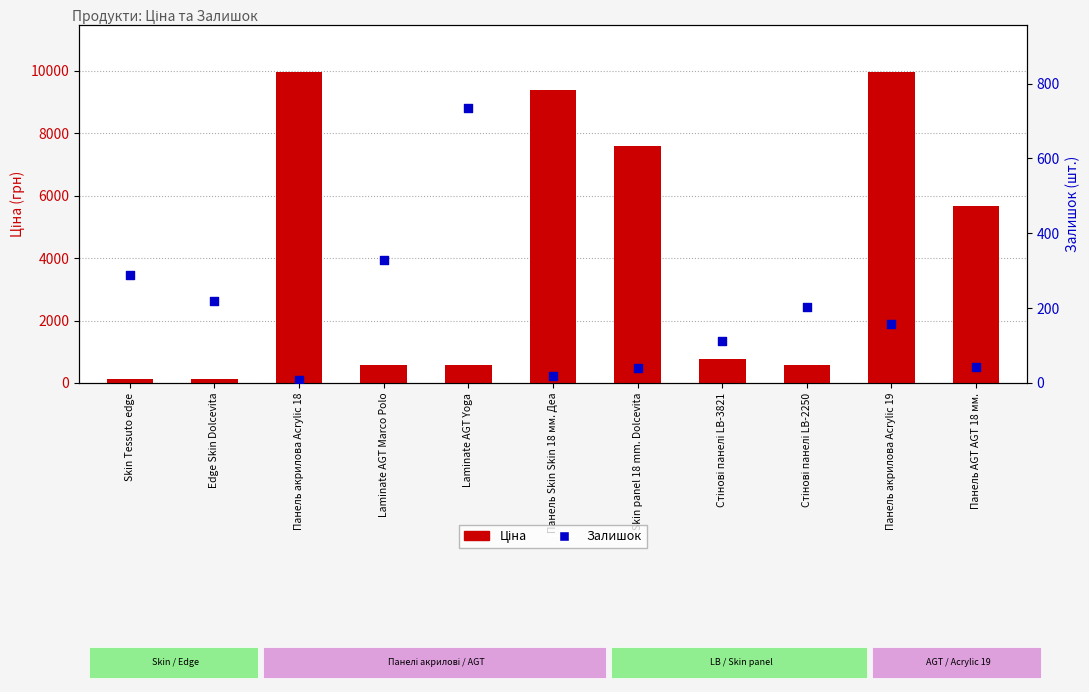

Which series contains the lowest Y value?

Залишок